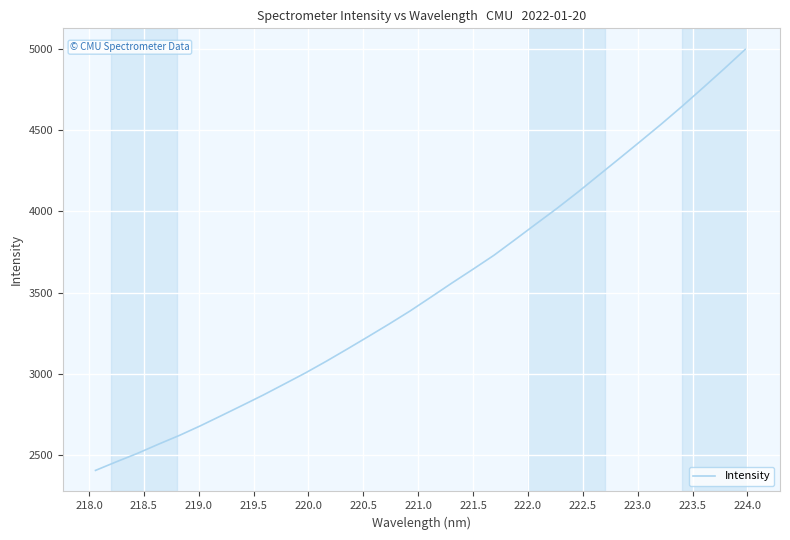

What is the minimum value shown in the chart?

2405.0